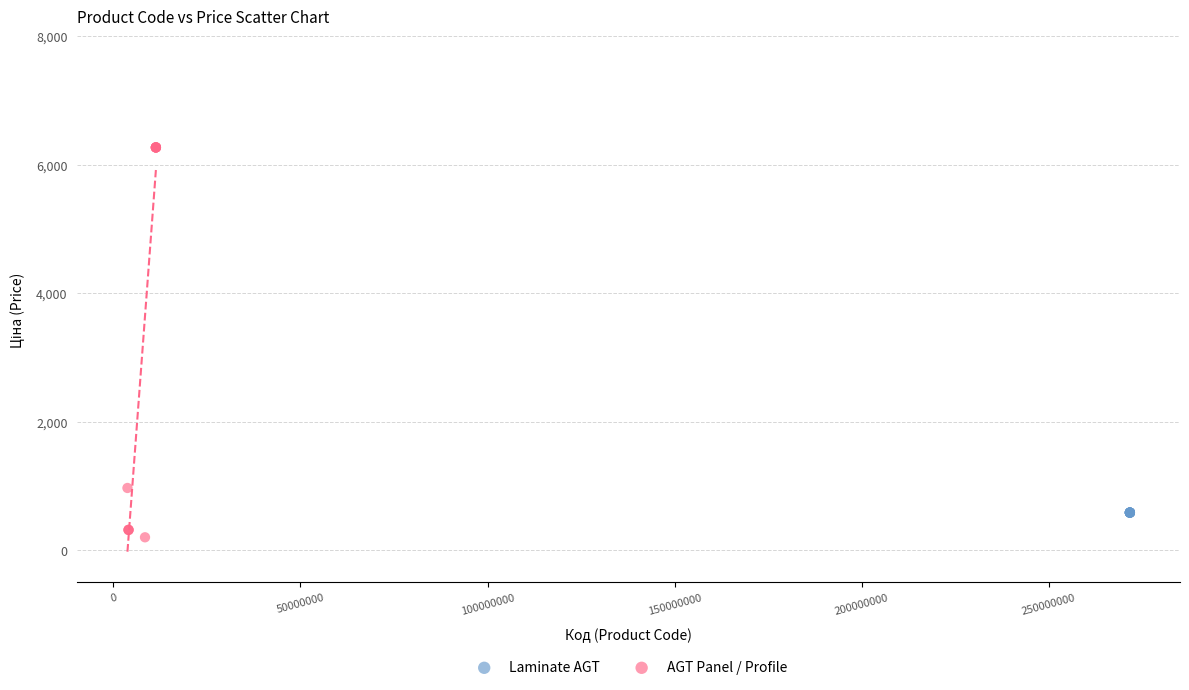

Which series reaches the maximum Y coordinate?

AGT Panel / Profile